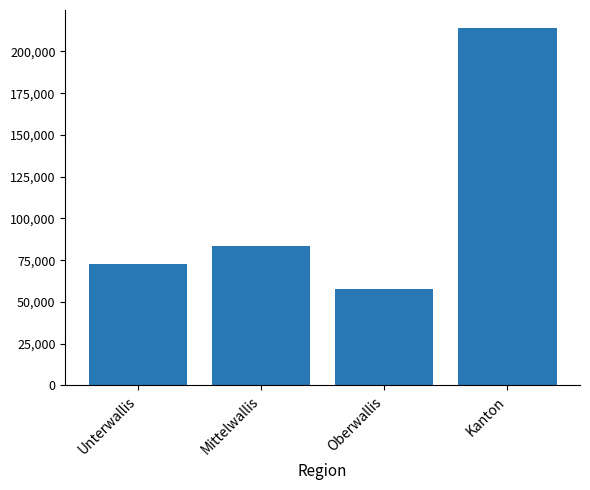

List the labels in order of value, smallest first.

Oberwallis, Unterwallis, Mittelwallis, Kanton